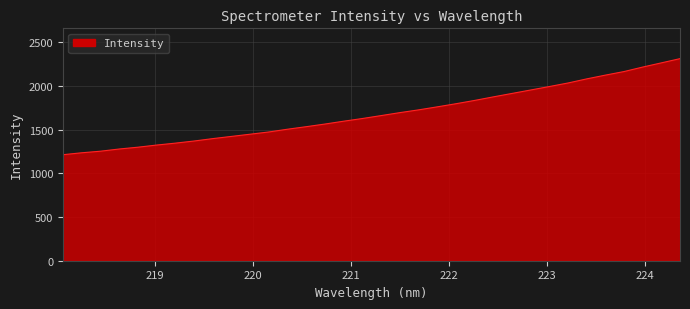

What is the greatest value displayed?

2312.9